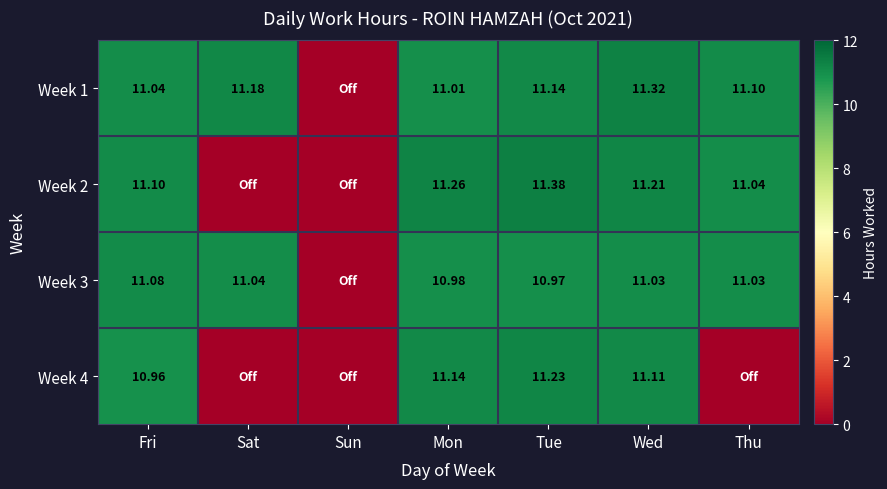

Is the value of Week 4 at Tue greater than the value of Week 1 at Sat?

Yes